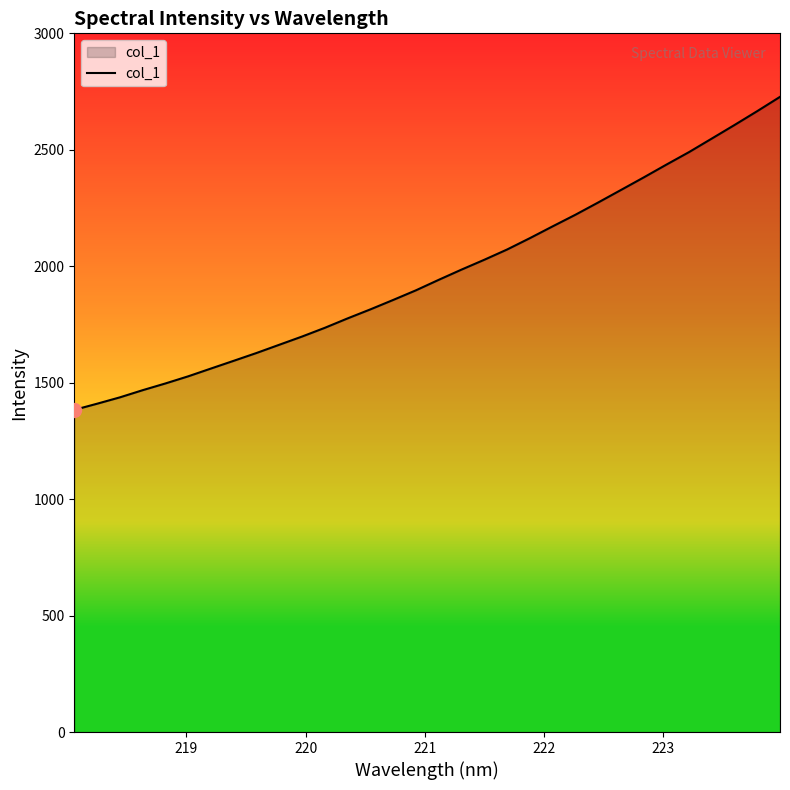

What is the greatest value displayed?

2727.4